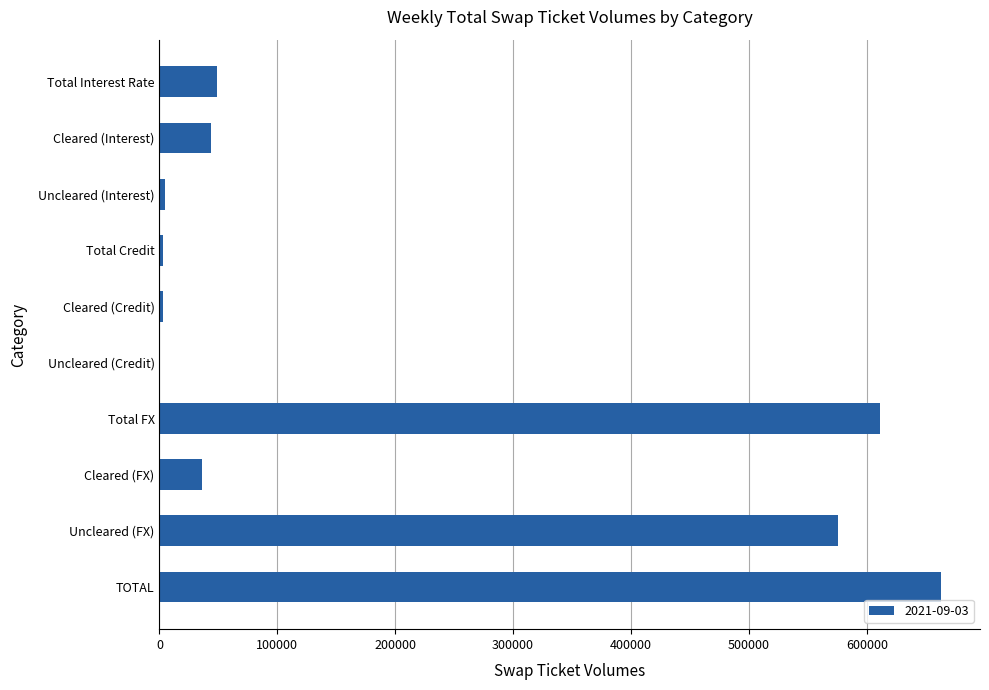

Between Total Credit and Cleared (Interest), which is larger?

Cleared (Interest)